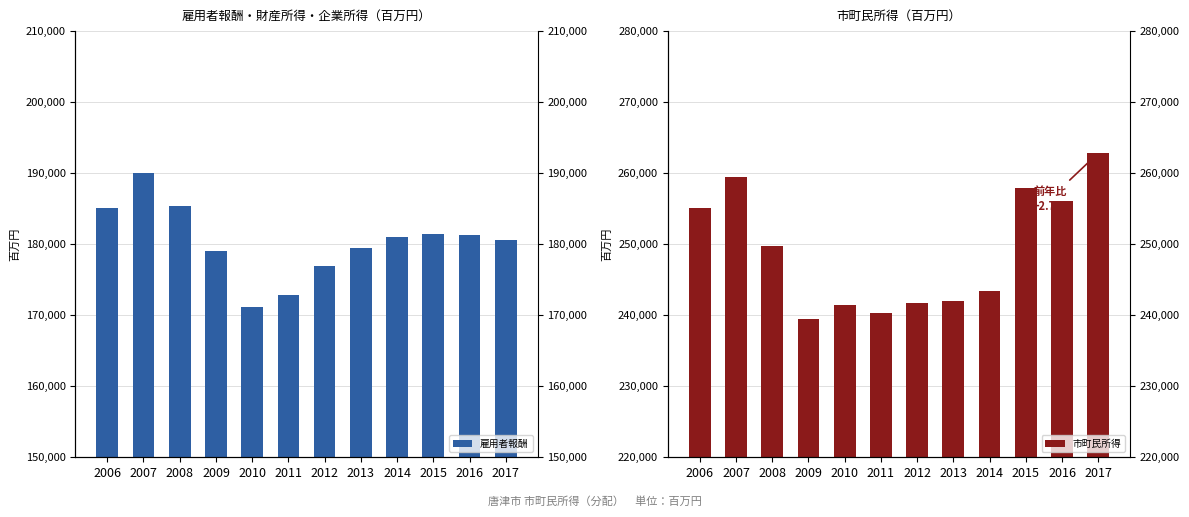

Is it true that 雇用者報酬 equals 171214.3 at 2010?

True